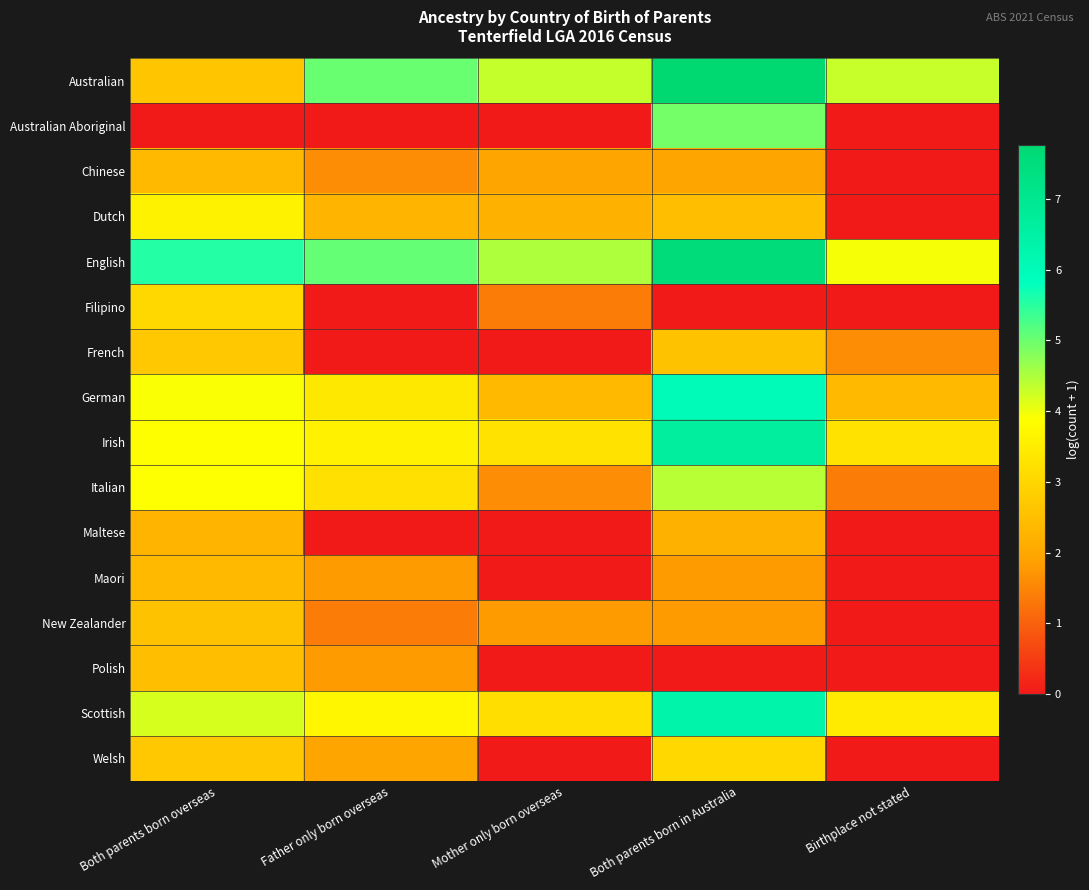

How many distinct data groups are displayed?

16